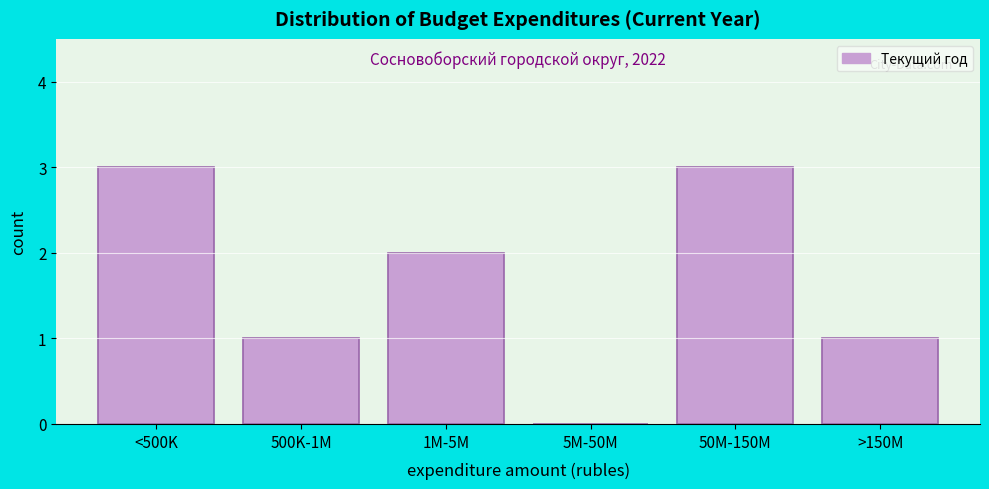

Reading left to right, what are all the values shown in this chart?

<500K=3	500K-1M=1	1M-5M=2	5M-50M=0	50M-150M=3	>150M=1